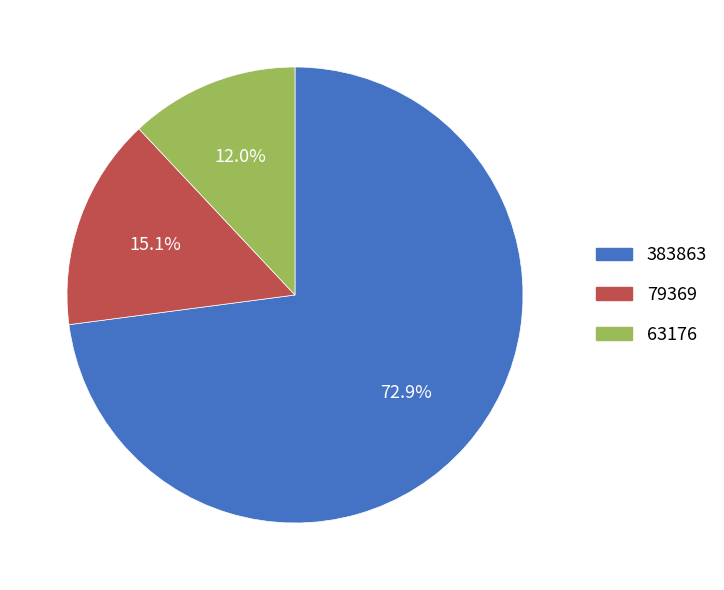

Is it true that 79369 is 15% of the pie?

True